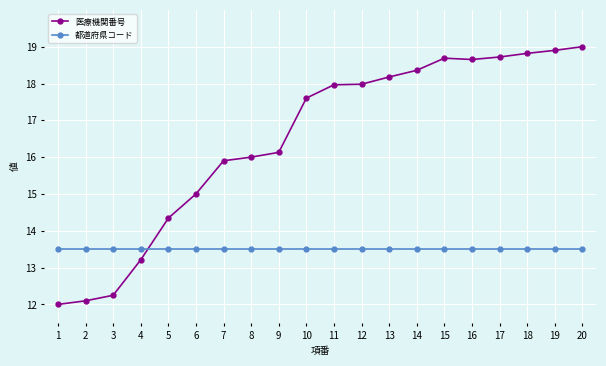

Which series has the largest range (max minus min)?

医療機関番号